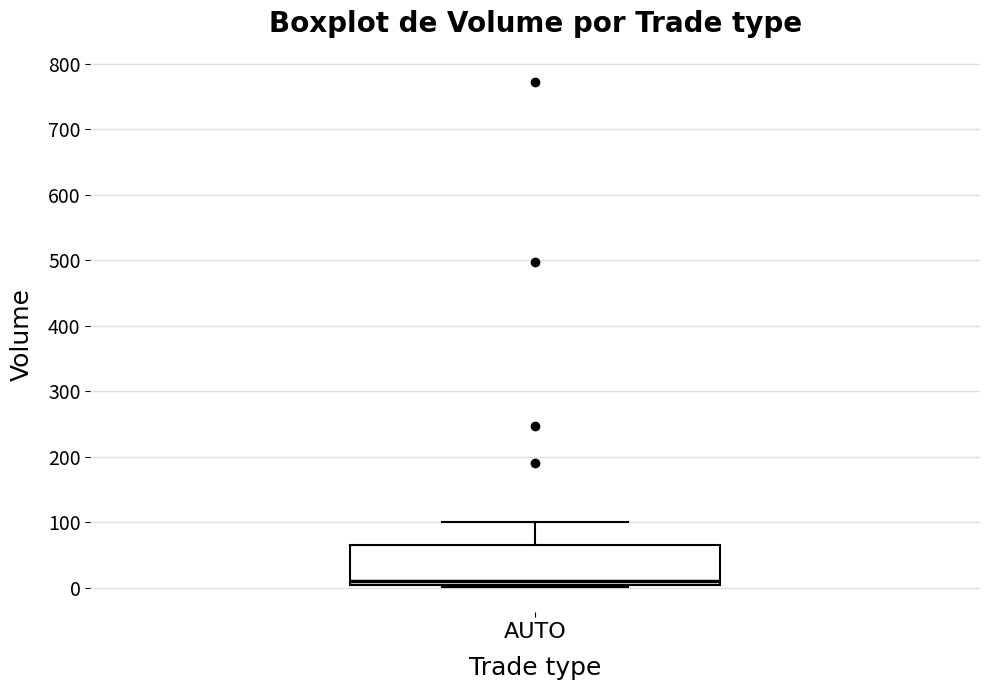

Transcribe this box plot: give where the median line is, the range the box spans, and where the two whiskers end, as read against the y-axis. The values are not printed on the chart, so give them approximately, as read against the axis.

median 10 (just above the box's lower edge), box 10 to 70, whiskers 0 to 100